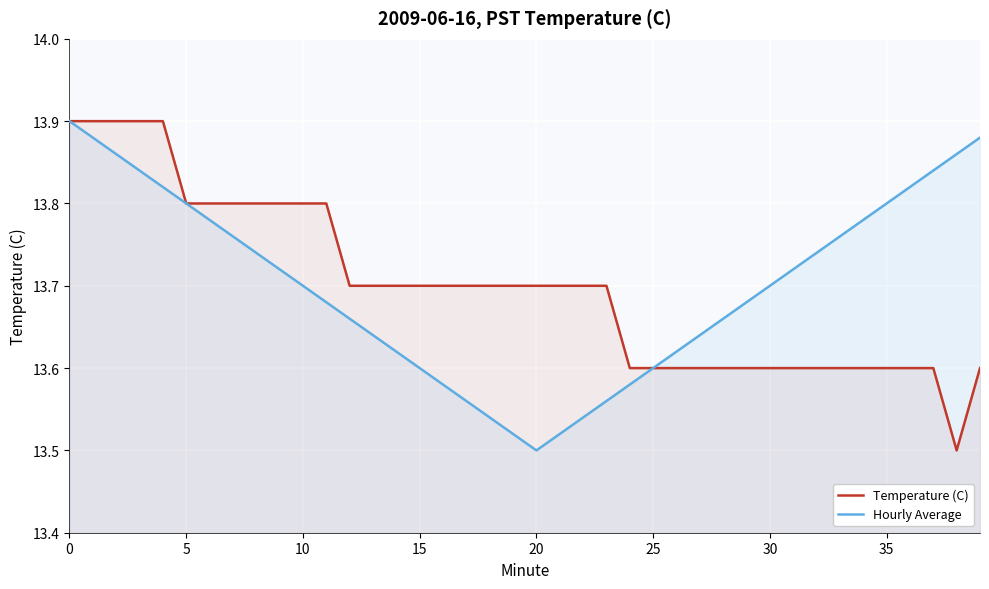

What is the label of the 23rd point from the left?

22